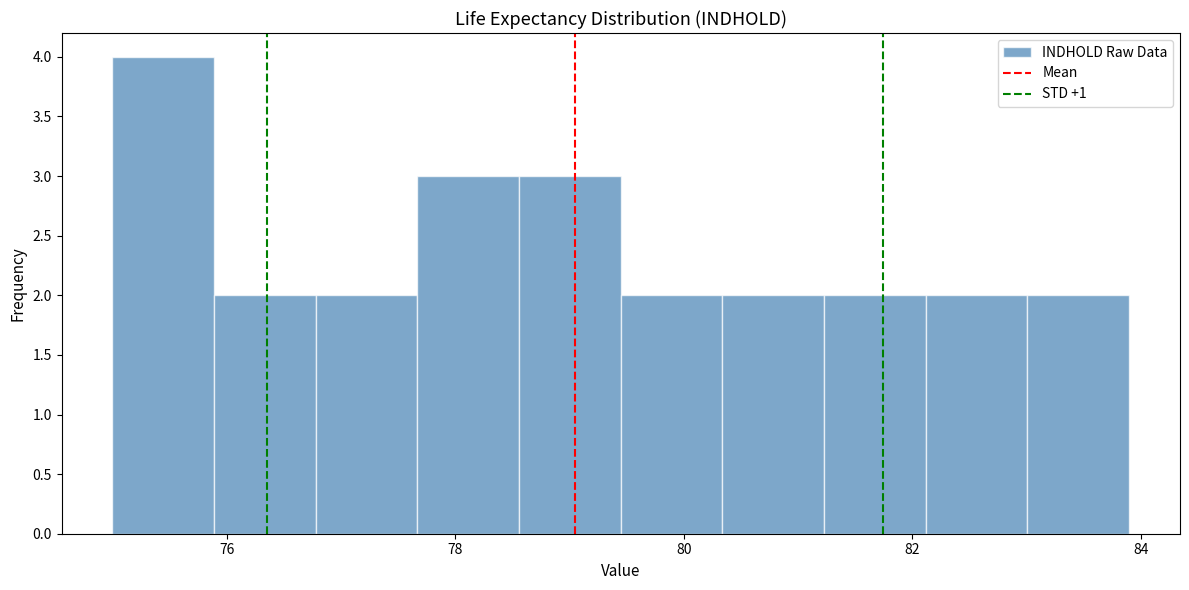

How tall is the bar that spans 77.6 to 78.6 on the x-axis? Neither the bar edges nor the heights are printed on the chart, so give them approximately, as read against the axes.

3